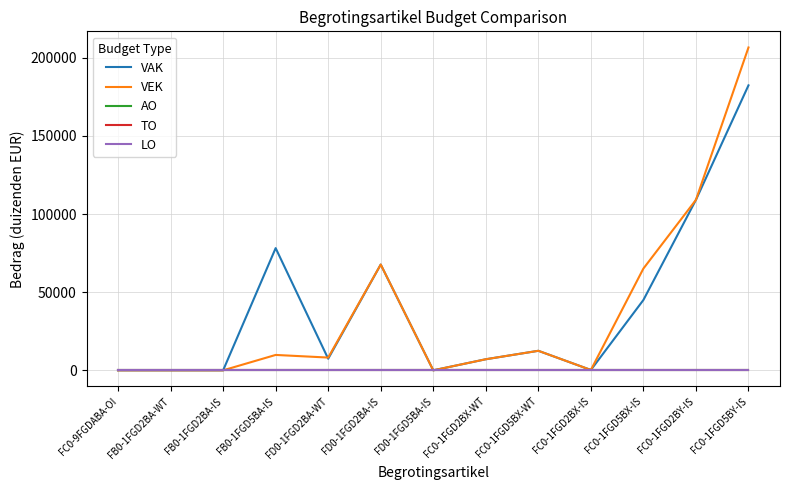

Does the chart display data point markers on the line(s)?

No